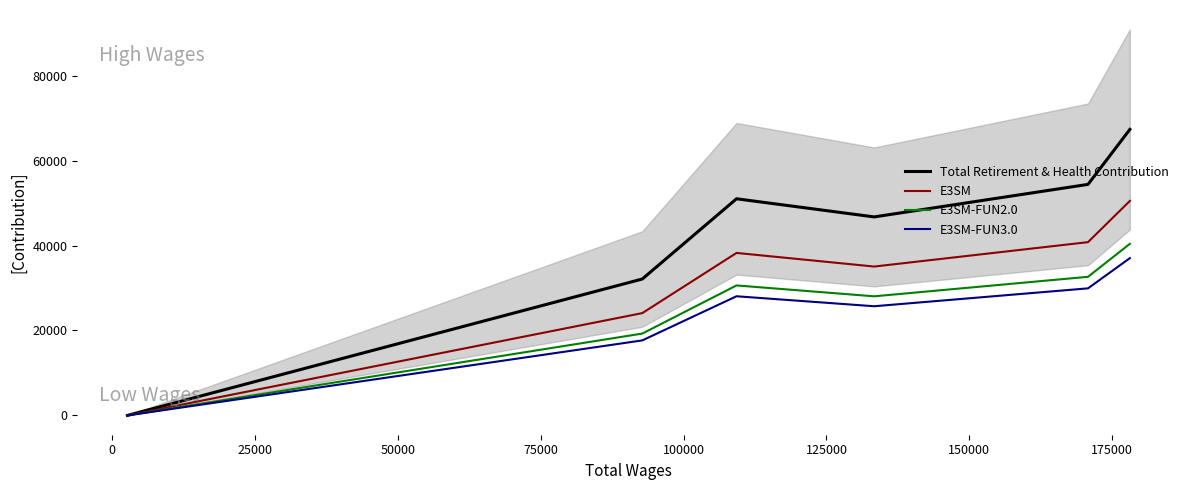

What are all the series names shown in the legend?

Total Retirement & Health Contribution, E3SM, E3SM-FUN2.0, E3SM-FUN3.0